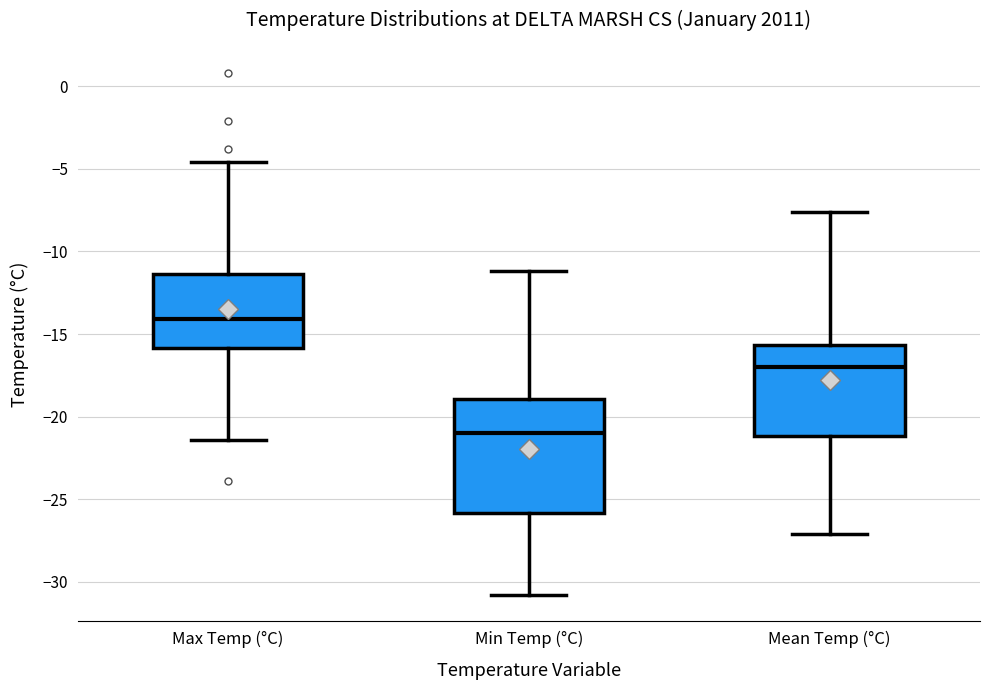

Which box's median line is the lowest?

Min Temp (°C)